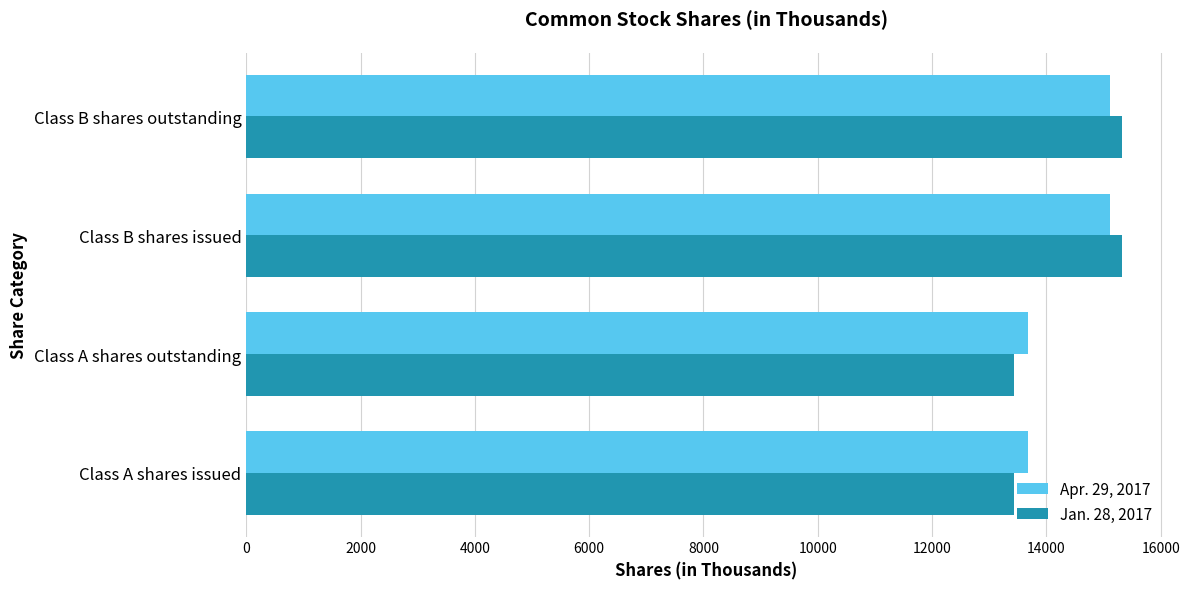

Rank the series by their average value, from lowest to highest.

Jan. 28, 2017, Apr. 29, 2017